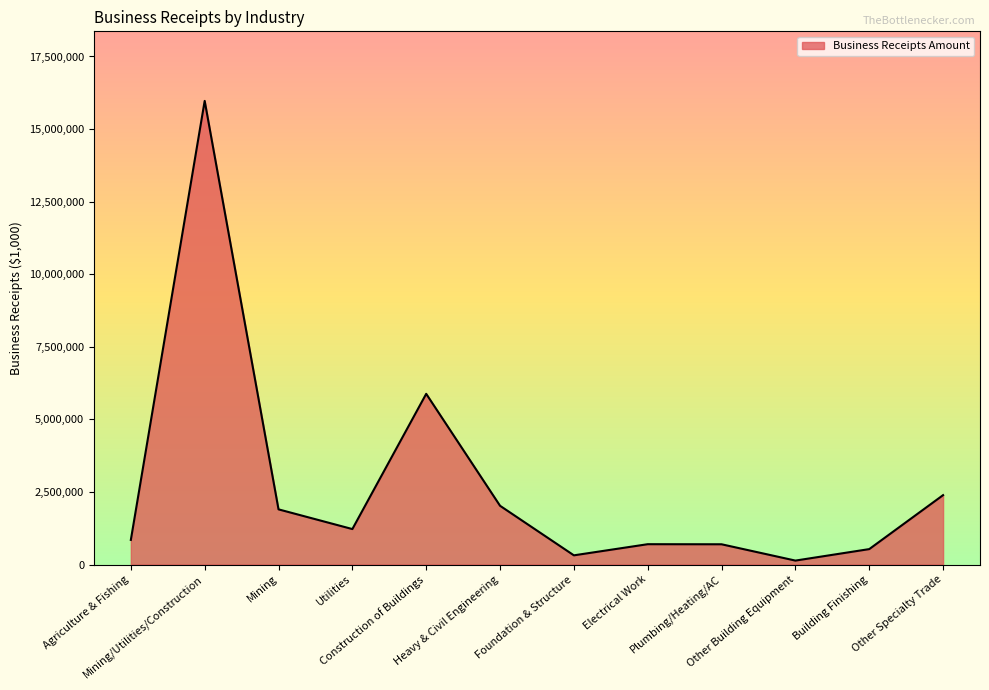

Approximately how many times larger is the value at Plumbing/Heating/AC compared to Building Finishing?

1.3